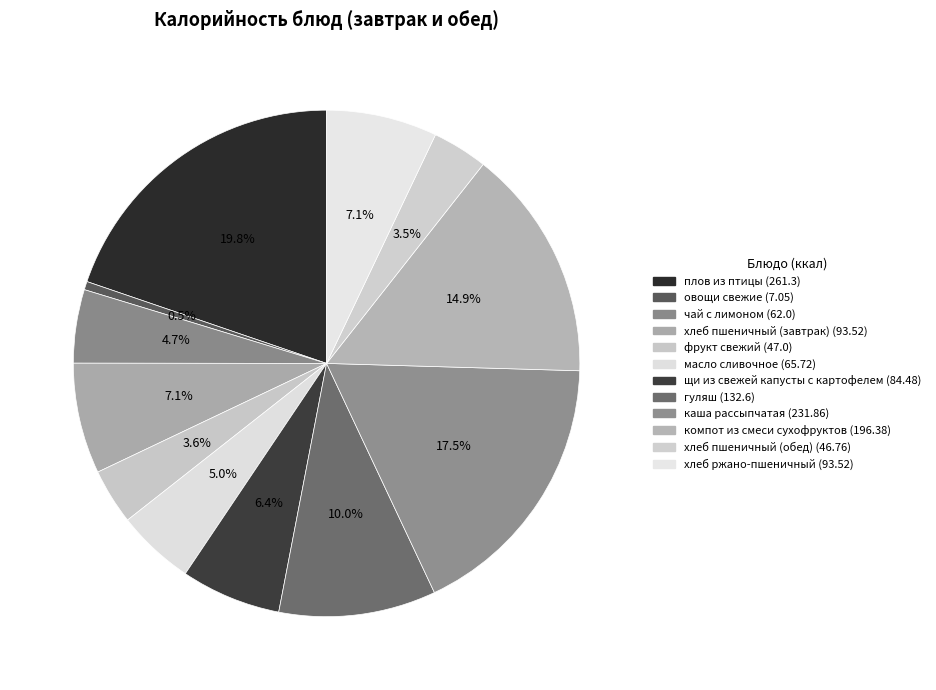

To the nearest percent, what is the average slice percentage?

8%